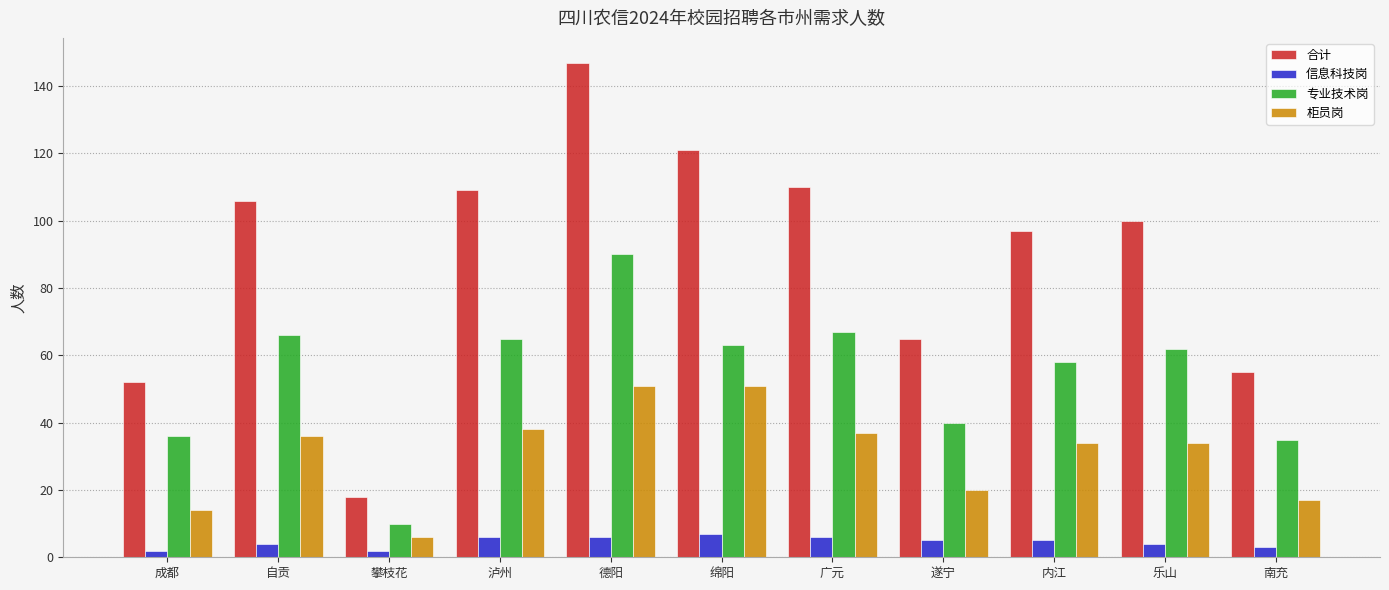

What is the label of the 8th bar from the right?

泸州